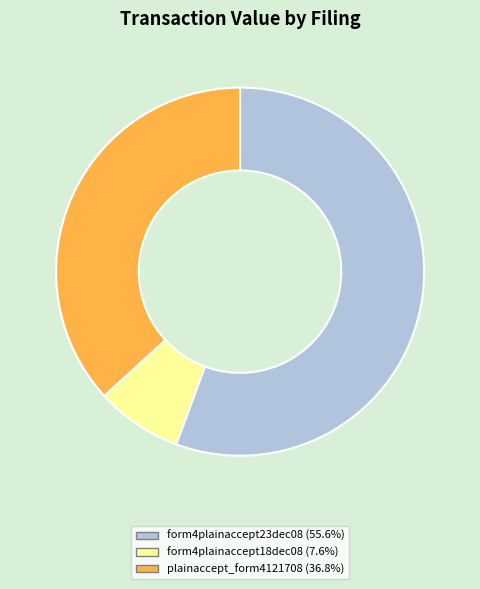

Is there a majority slice in this chart?

Yes